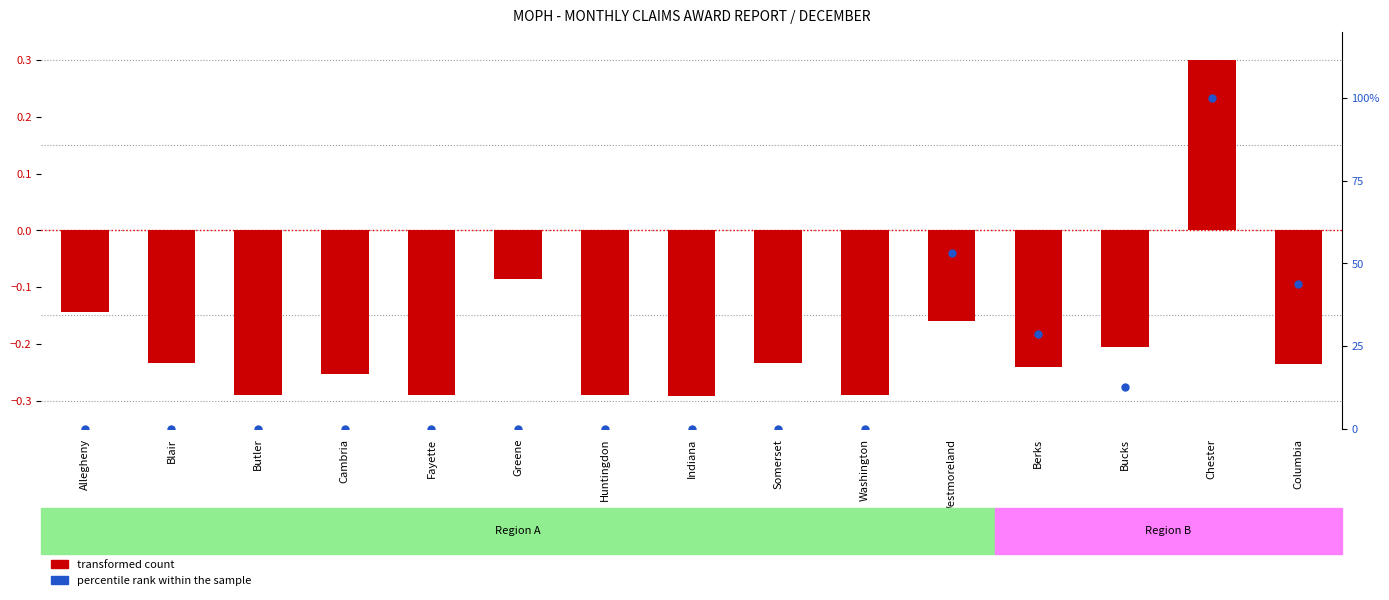

What is the total value across all series at Cambria?

-0.3